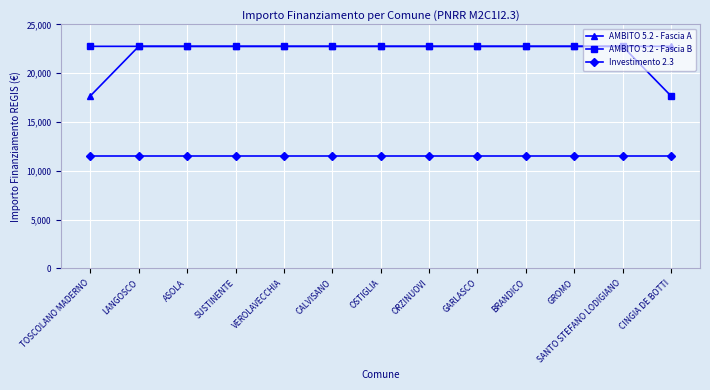

What is the difference between the maximum and minimum values in the AMBITO 5.2 - Fascia B series?

5075.2